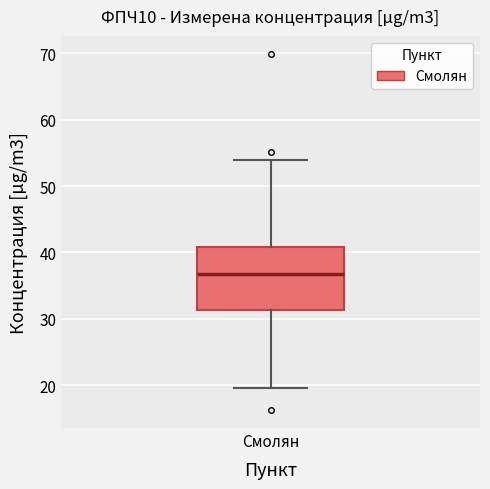

Read this box plot against the y-axis: the position of the median line, the range covered by the box, and the ends of both whiskers. The values are not printed on the chart, so give them approximately, as read against the axis.

median 37, box 31 to 41, whiskers 20 to 54